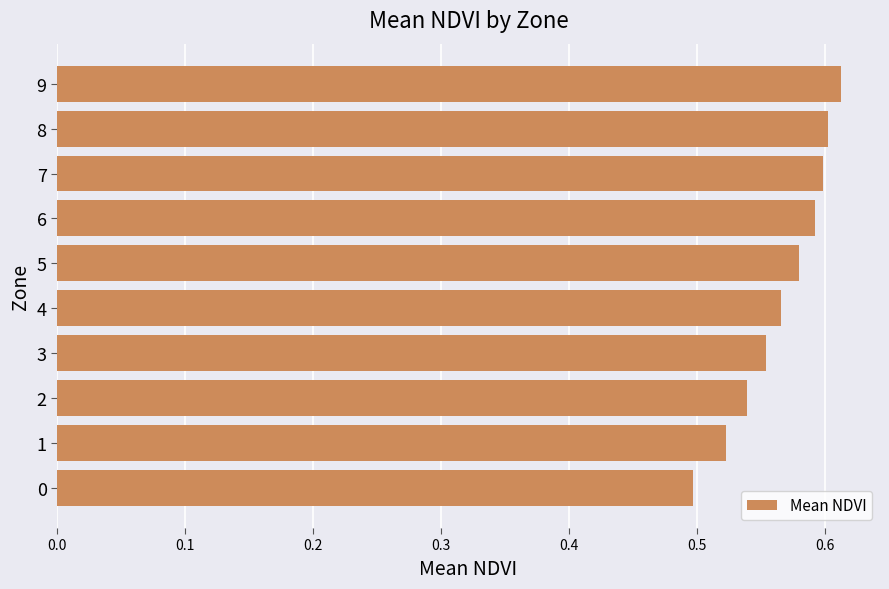

Does the chart contain stacked bars?

No